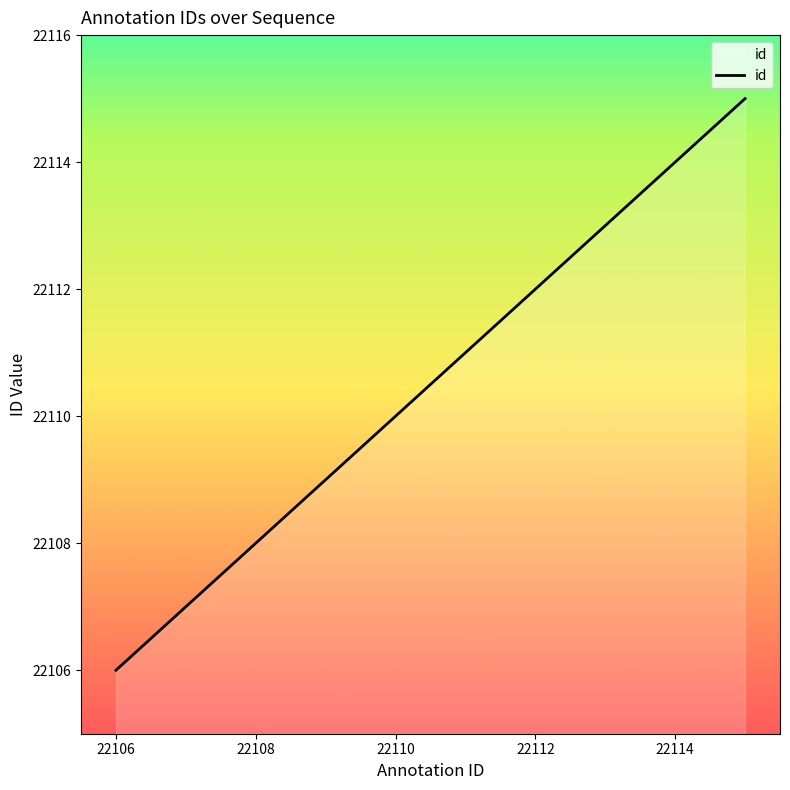

What is the sum of all values?

221105